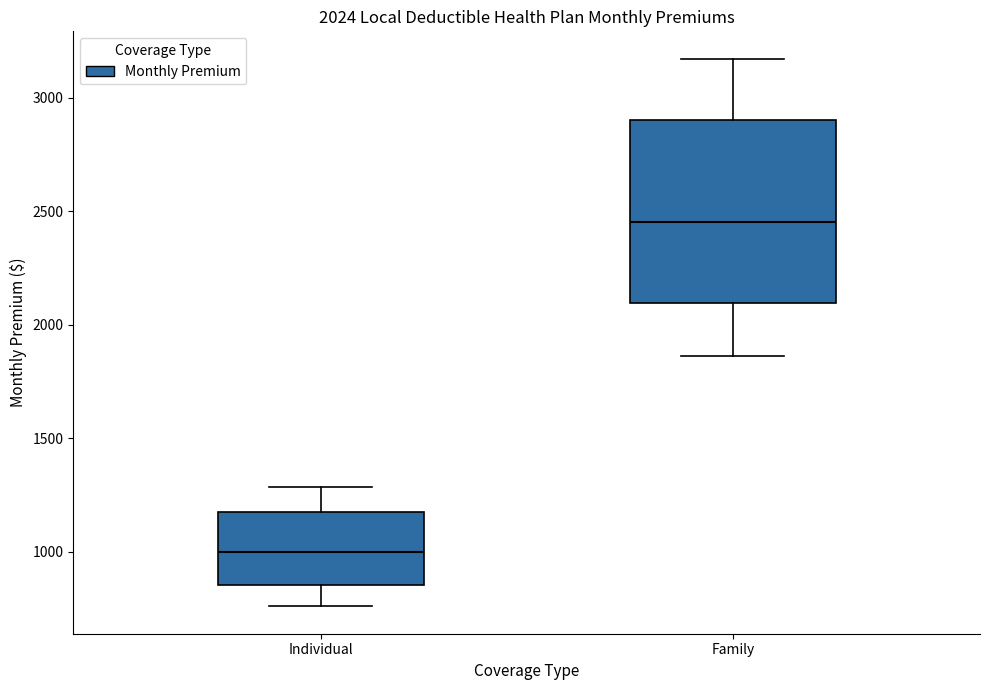

Comparing the boxes themselves (not the whiskers), which one is the tallest?

Family